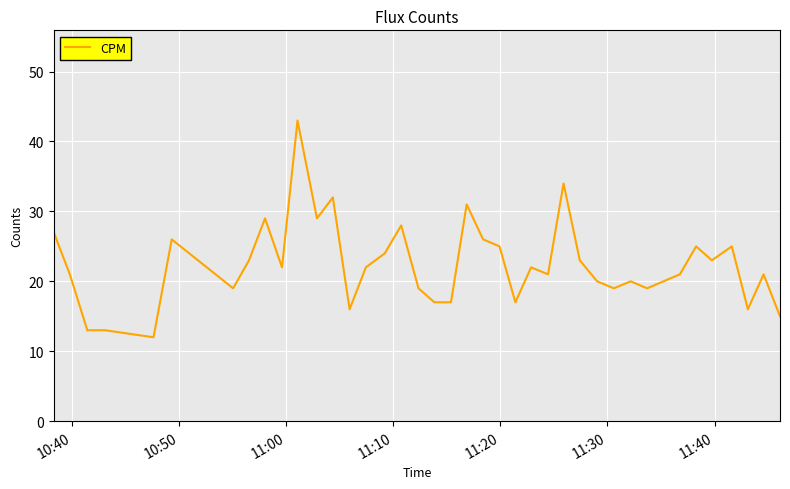

What is the smallest value displayed?

12